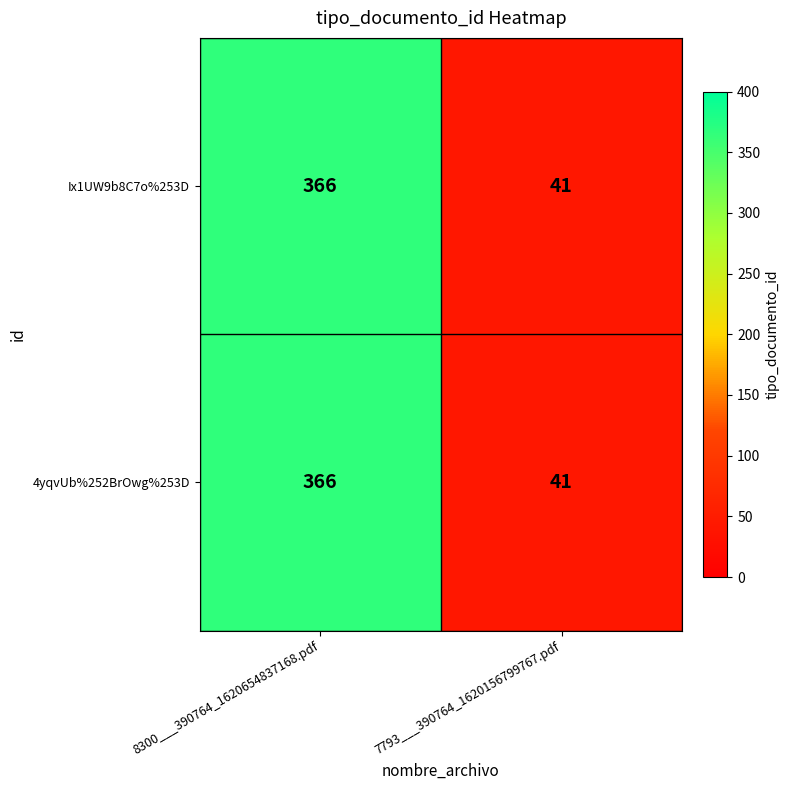

The 4yqvUb%252BrOwg%253D series shows 14 at 7793___390764_1620156799767.pdf. True or false?

False